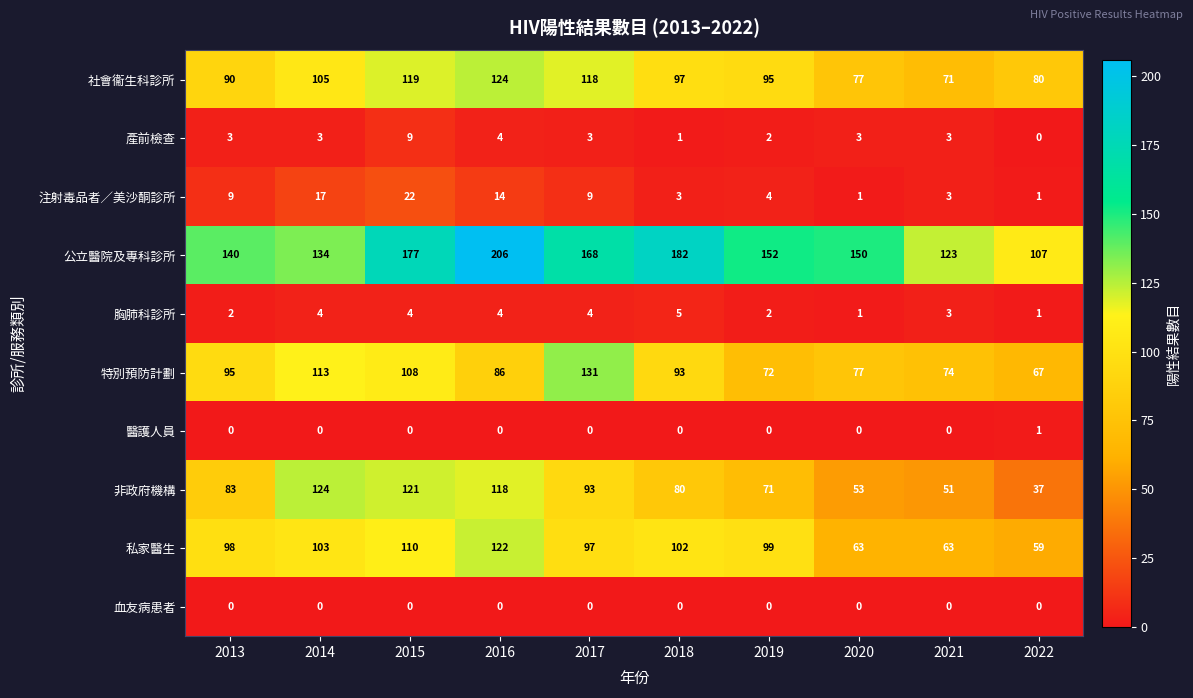

Rank the categories by 特別預防計劃 value from highest to lowest.

2017, 2014, 2015, 2013, 2018, 2016, 2020, 2021, 2019, 2022